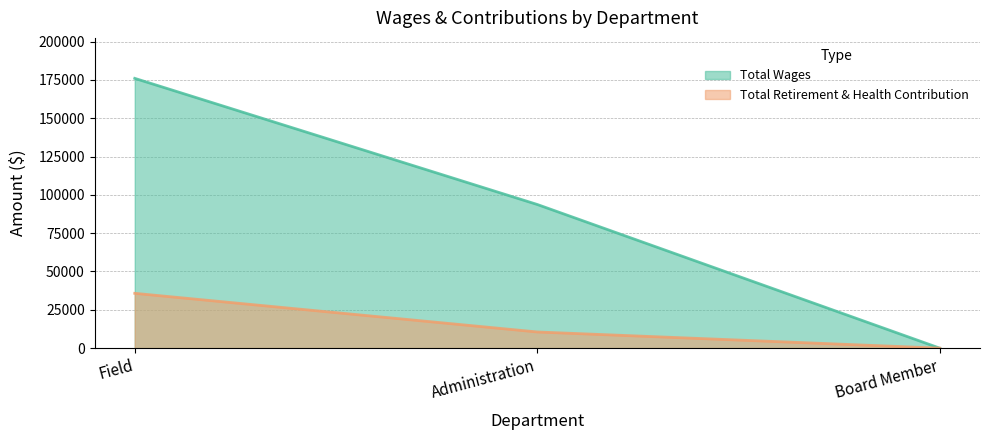

Where is Total Wages nearest to the value 87994?

Administration